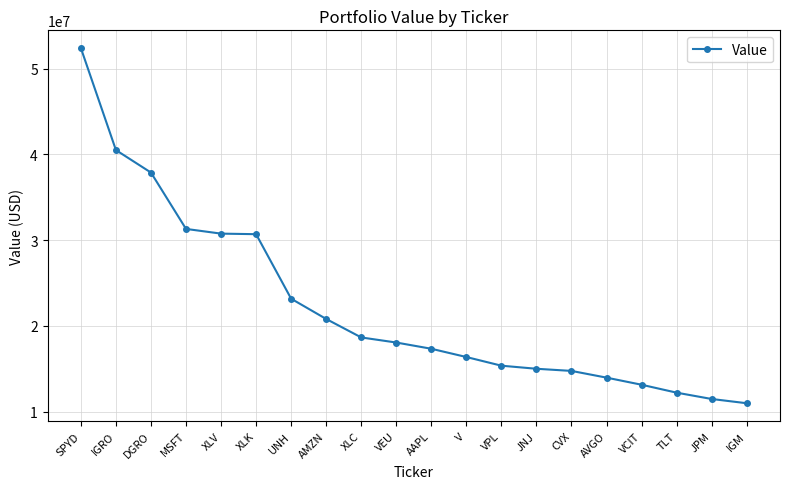

What is the difference between the second highest and second lowest values?

29042000